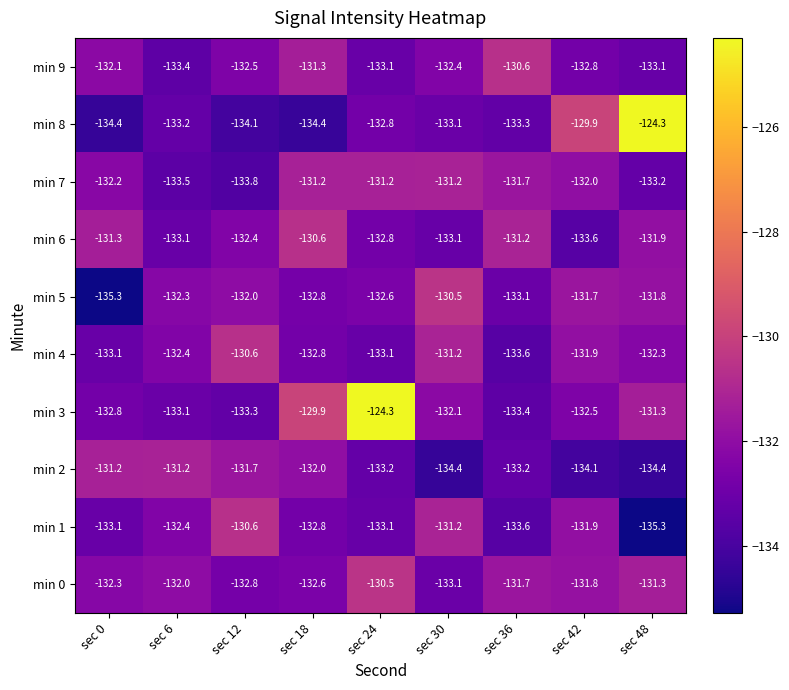

Where is min 1 nearest to the value -132?

sec 42